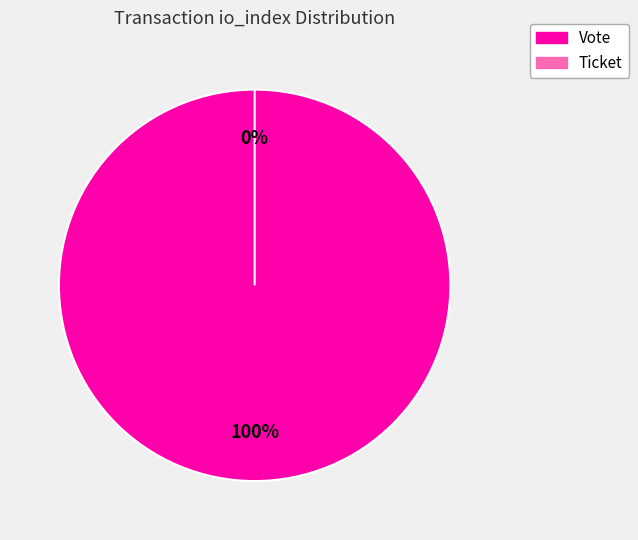

Which category has the smallest portion of the pie?

Ticket (io_index=0)